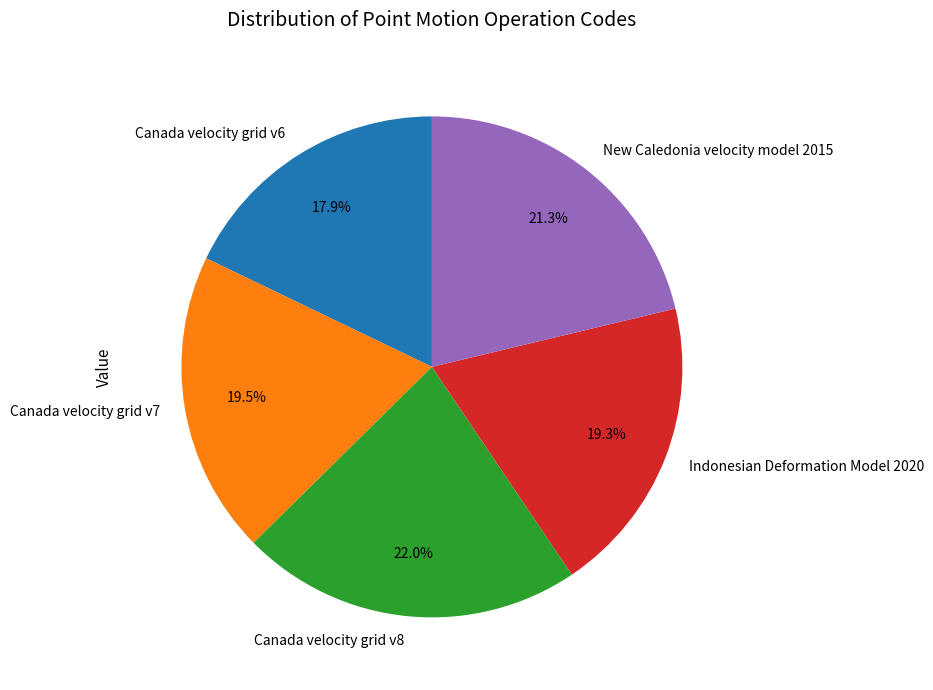

Does any single category account for the majority?

No